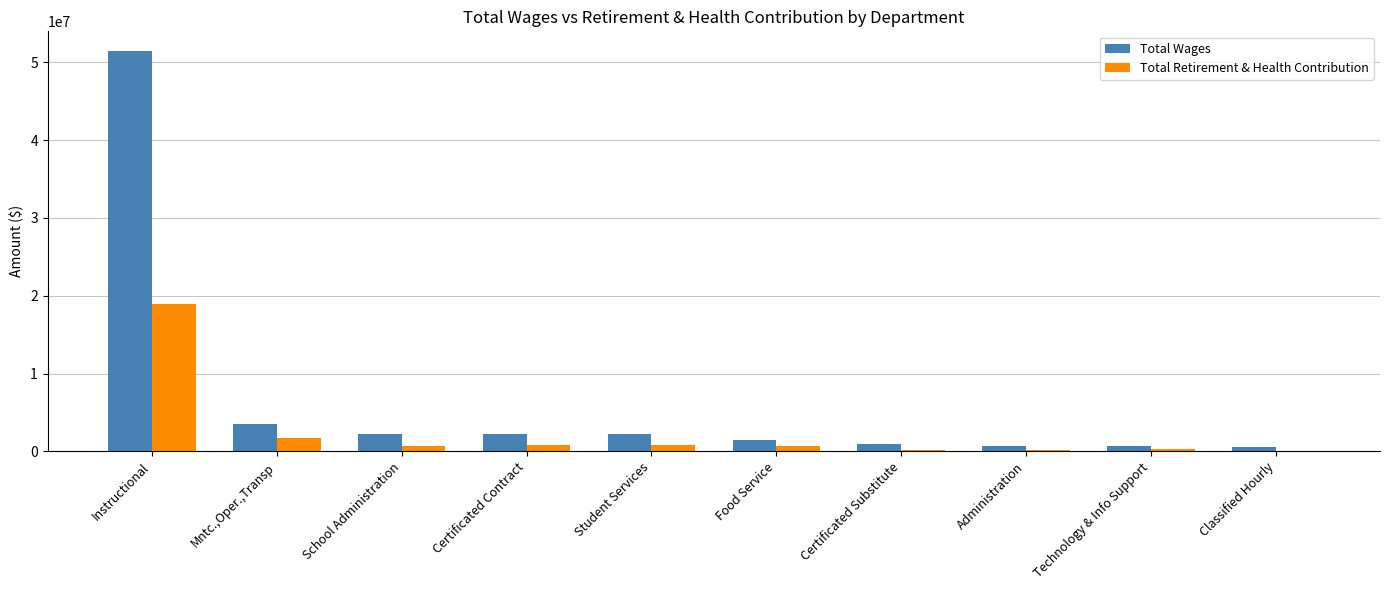

What is the average value of the Total Wages series?

6618430